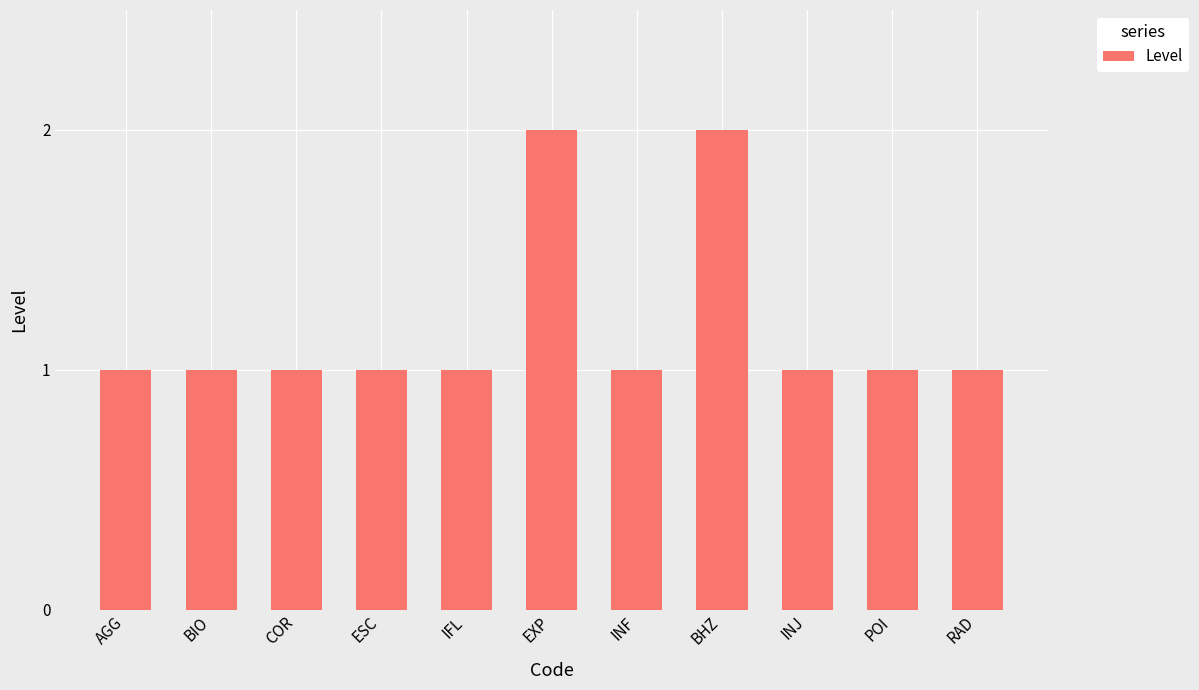

What value does the data have at BIO?

1